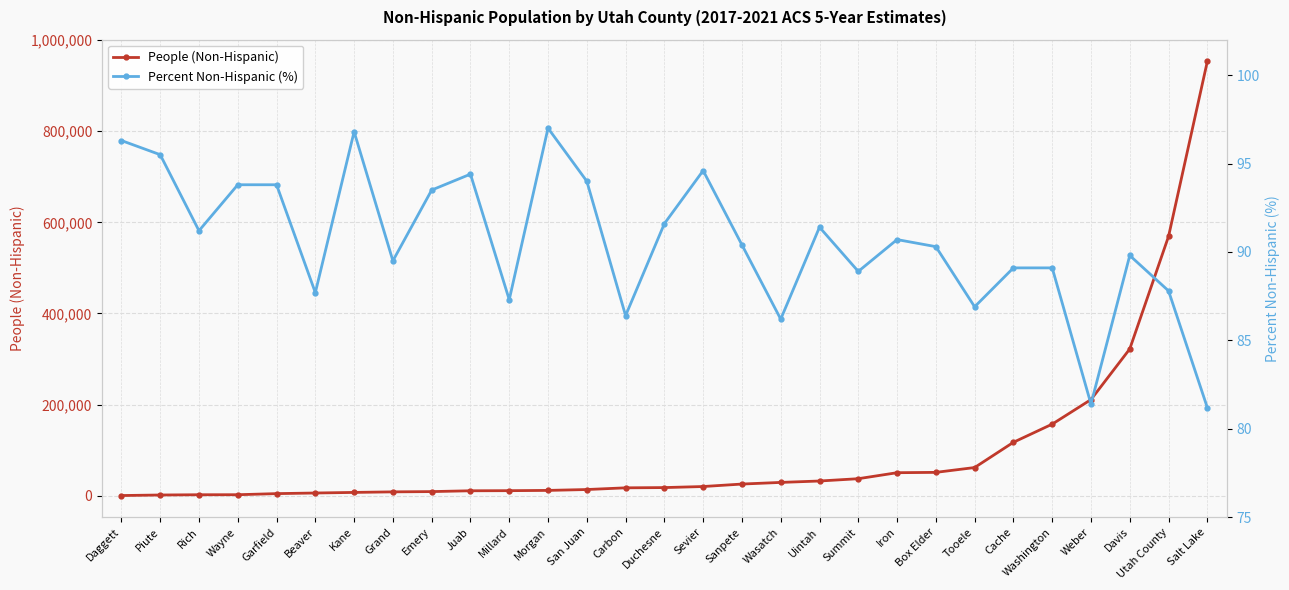

True or false: Percent Non-Hispanic (%) and People (Non-Hispanic) cross at least once.

False